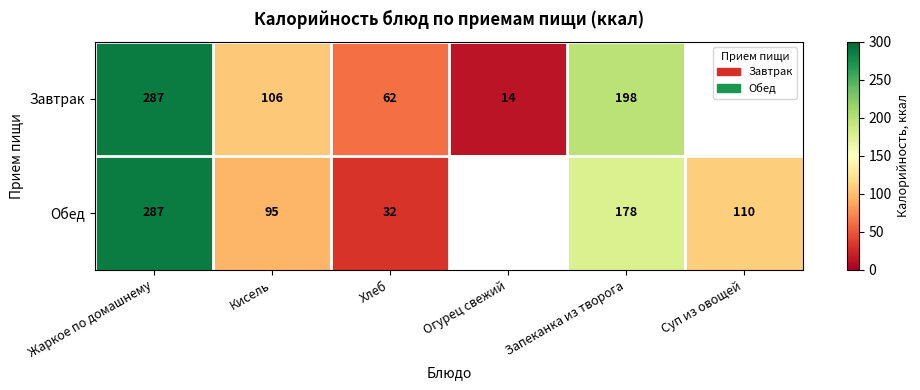

What is the sum of the Завтрак values at Кисель and Жаркое по домашнему?

393